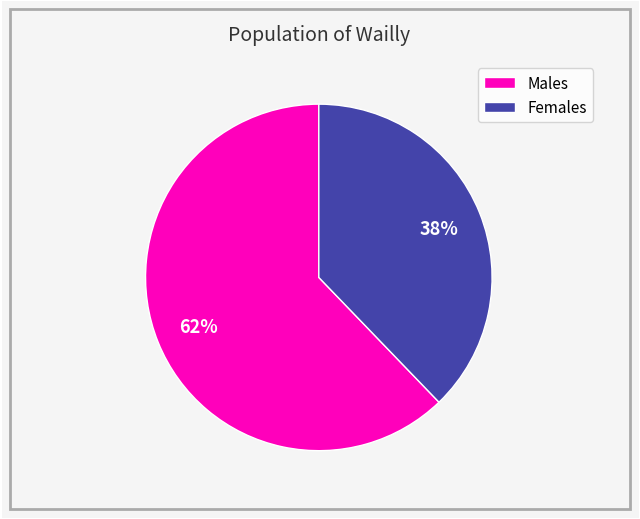

Is there a majority slice in this chart?

Yes